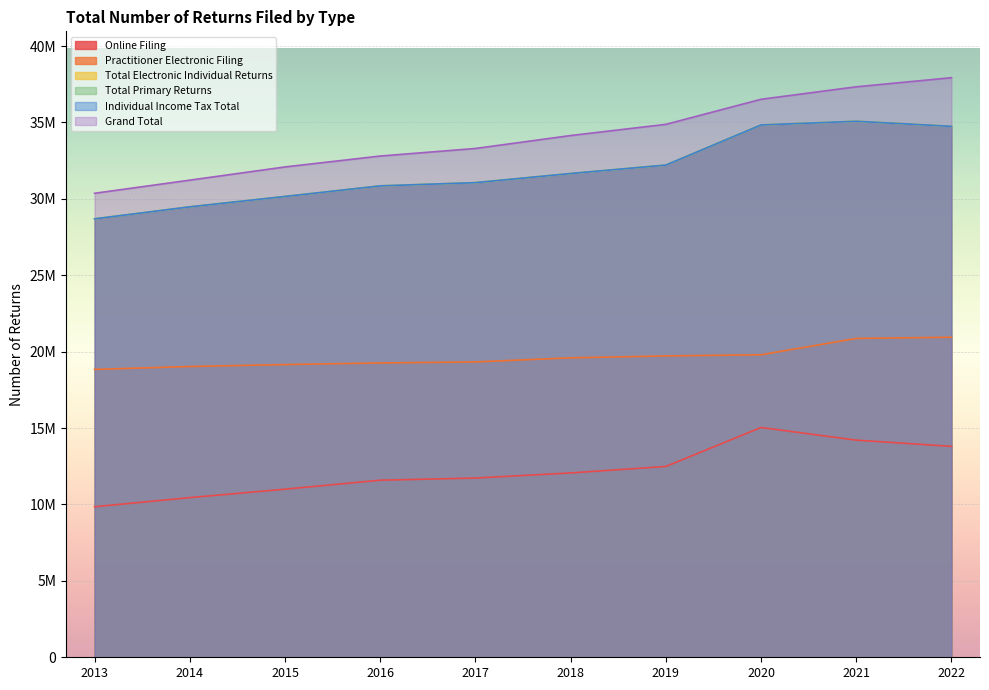

What is the average value of the Total Electronic Individual Returns series?

31876277